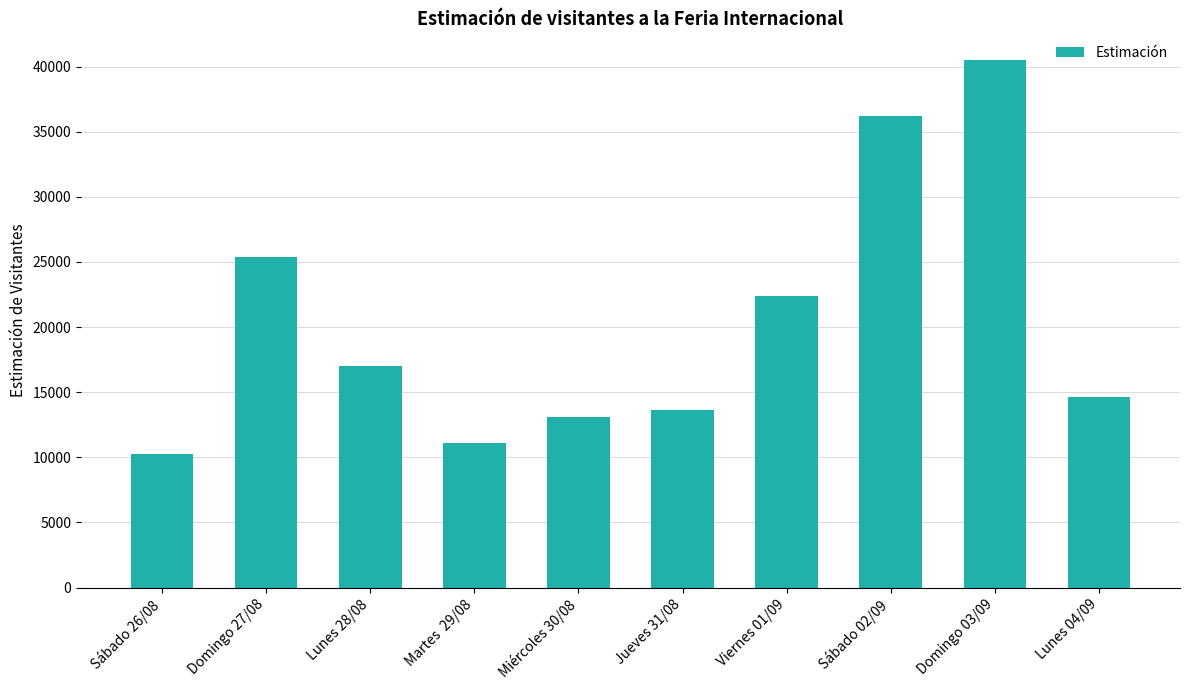

What position from the left is Lunes 28/08?

3